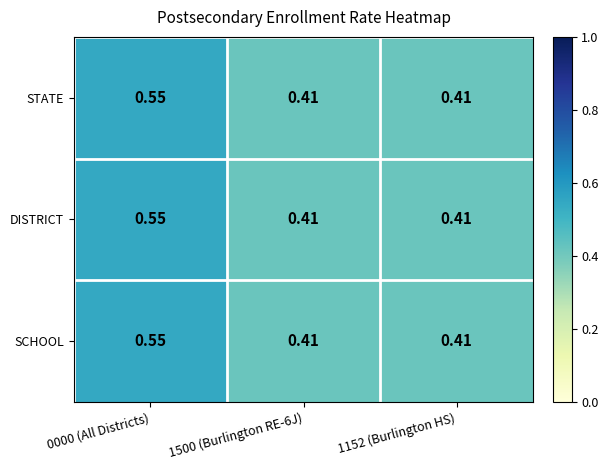

How many series are shown in this chart?

3